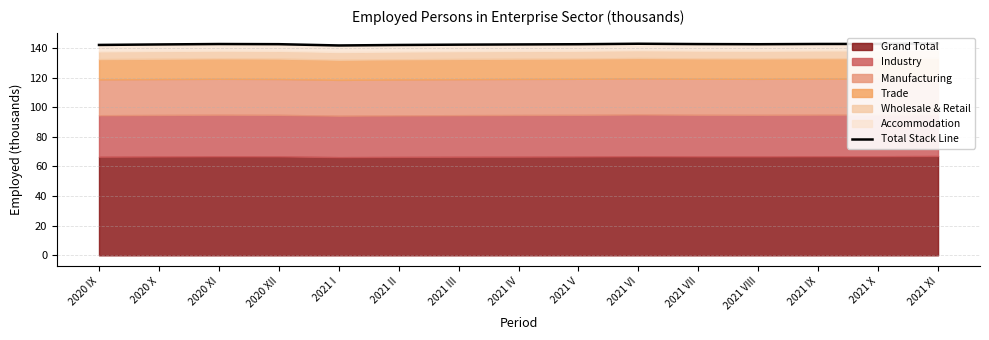

The value at 2021 II is 236.7. True or false?

False